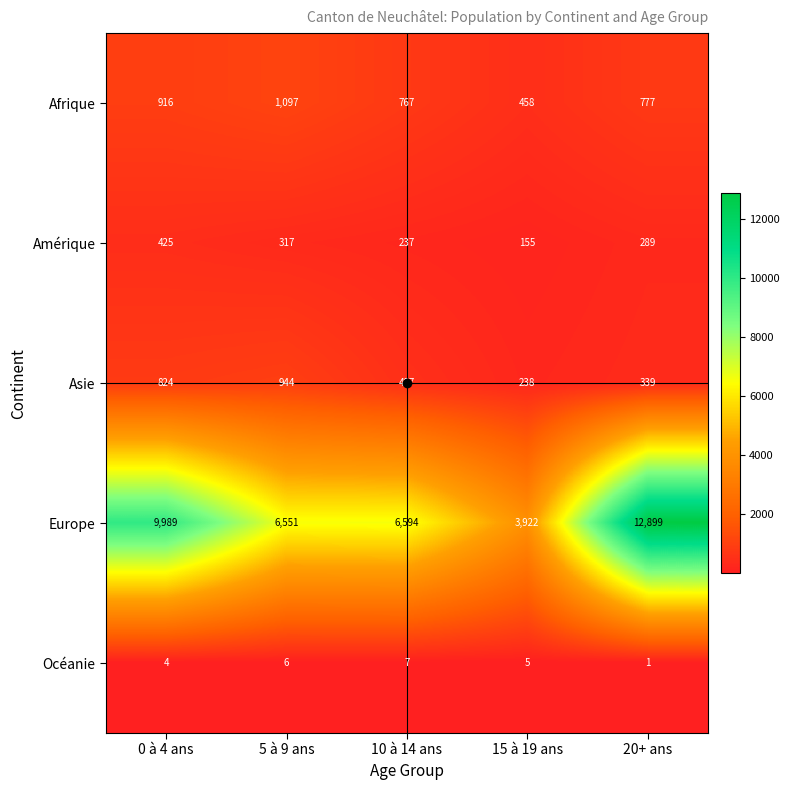

How many series are shown in this chart?

5